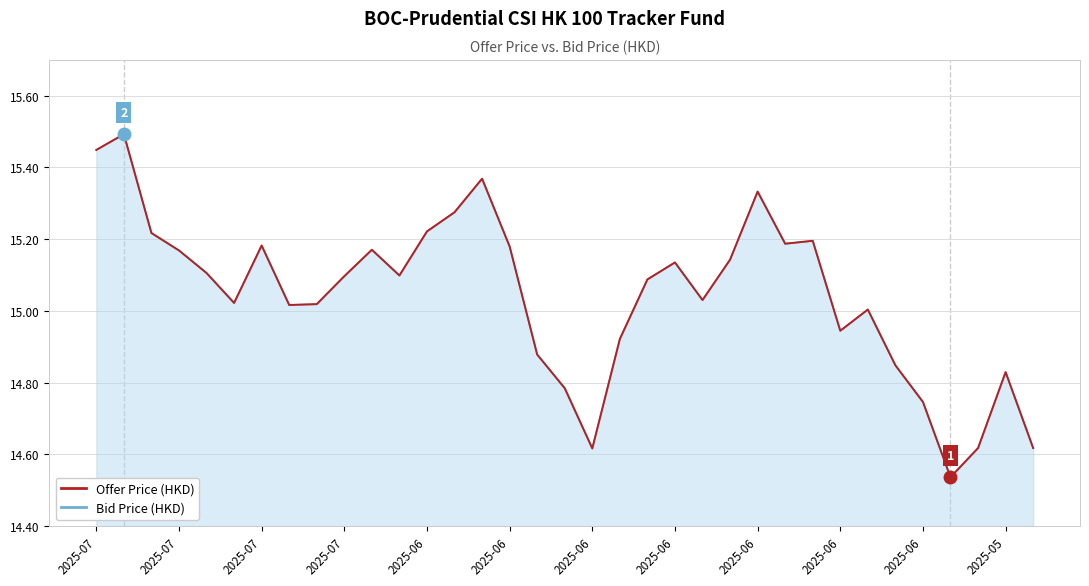

Where is Bid Price (HKD) nearest to the value 15?

28